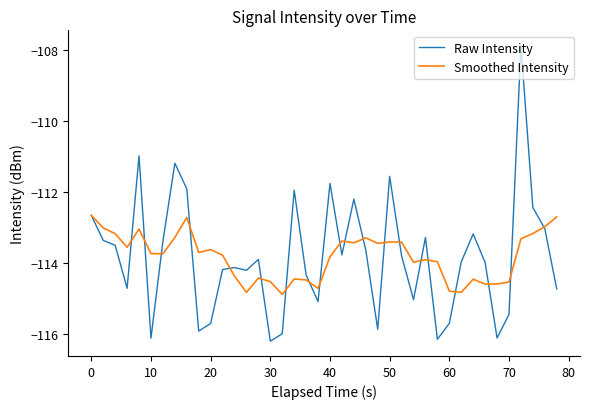

Which series has the largest range (max minus min)?

Raw Intensity